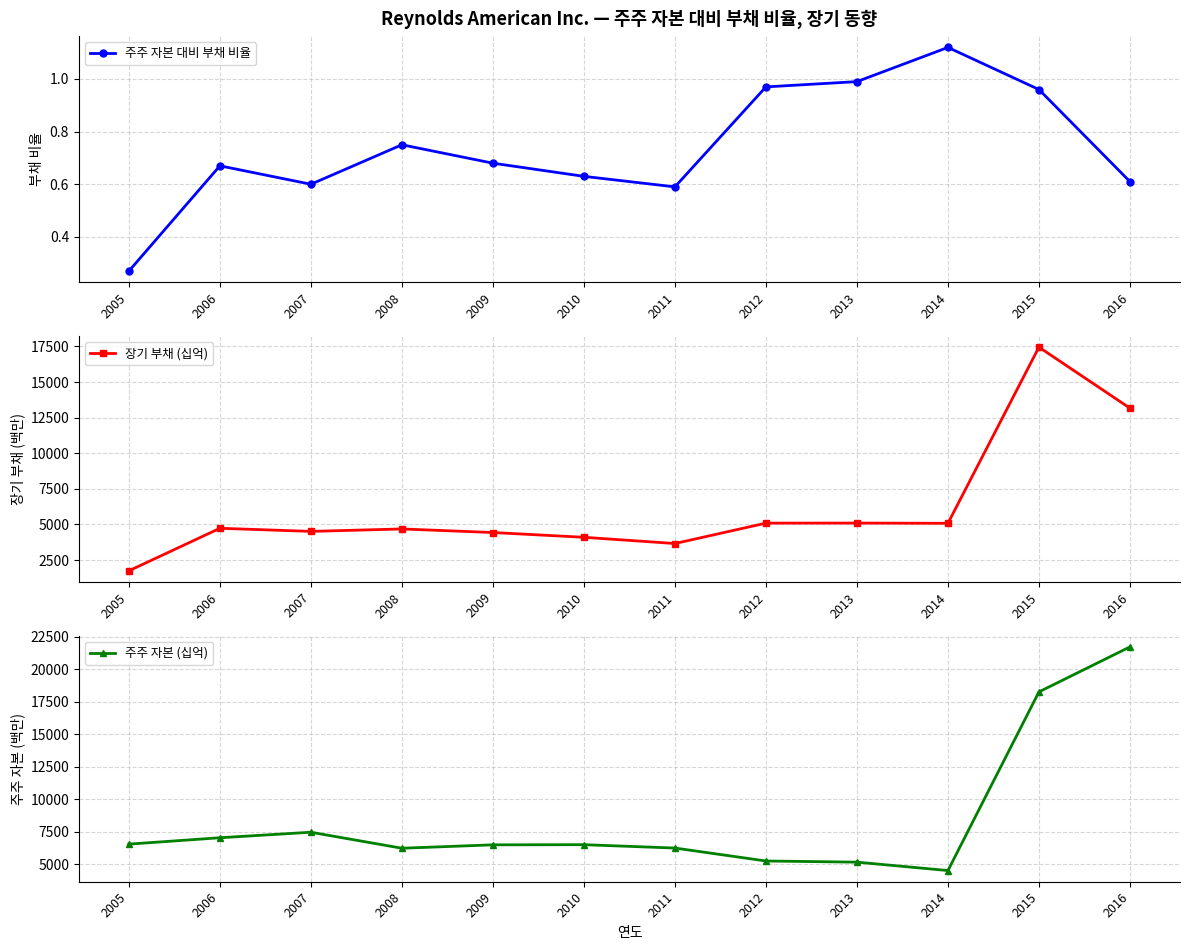

Which category has the highest value across all series?

2016